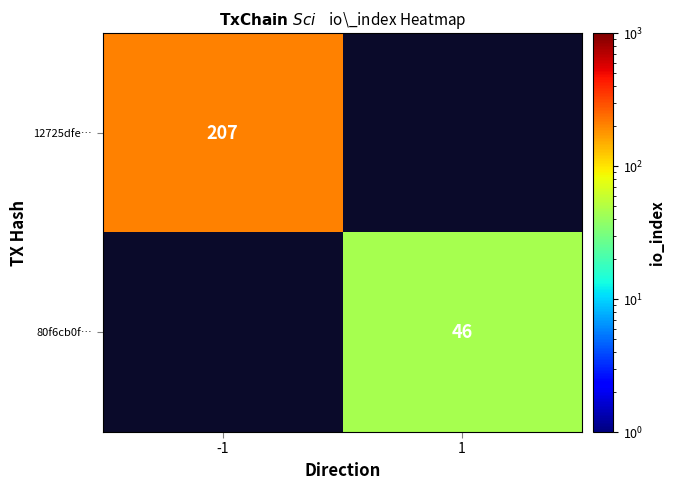

The 80f6cb0f… series shows 46 at 1. True or false?

True